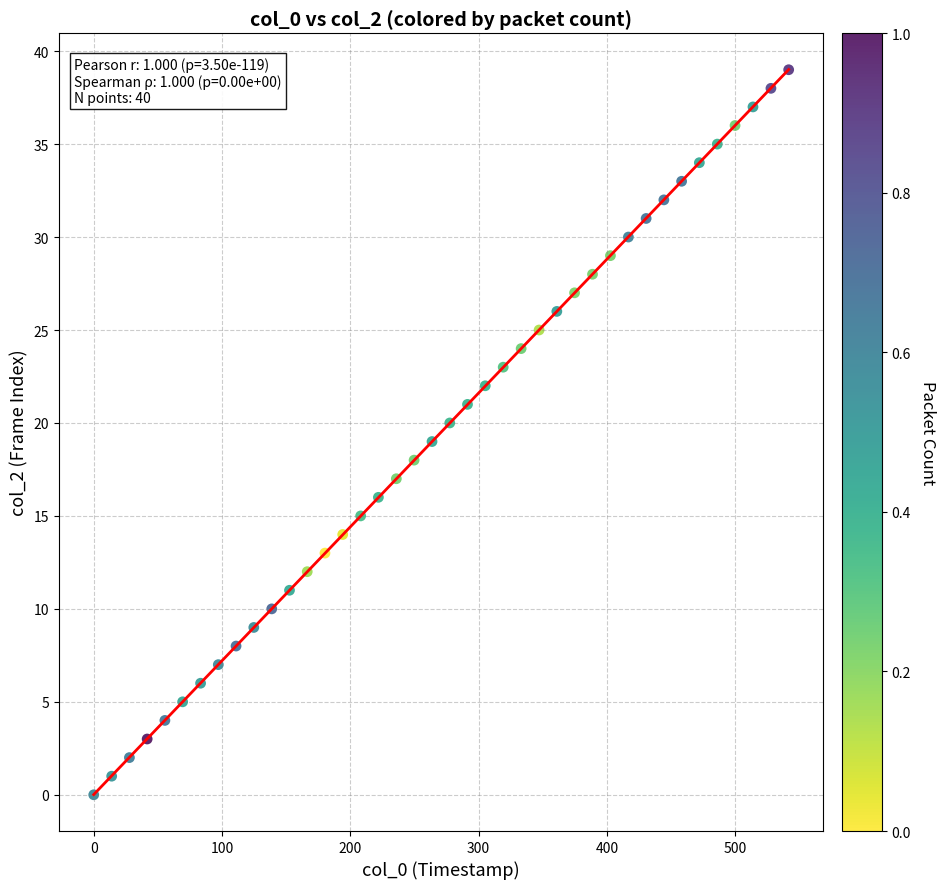

What is the range of Y values (max minus min)?

39